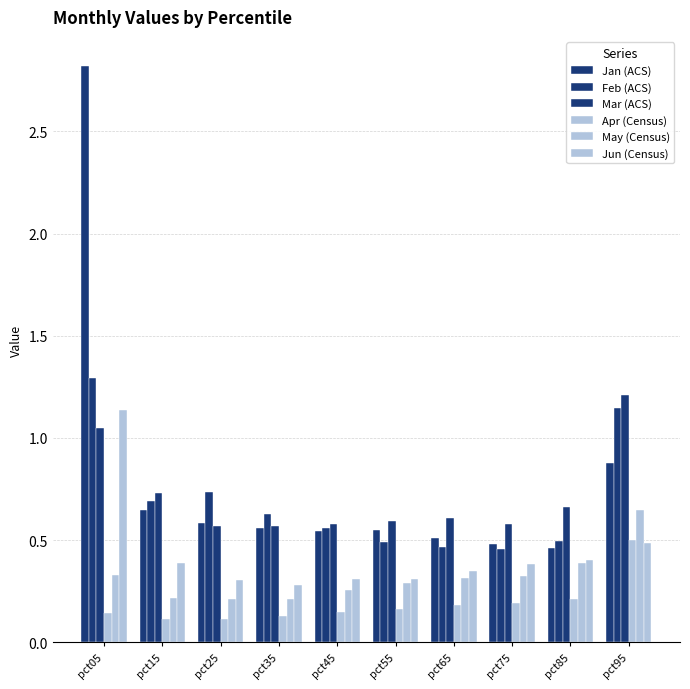

How many distinct data groups are displayed?

6